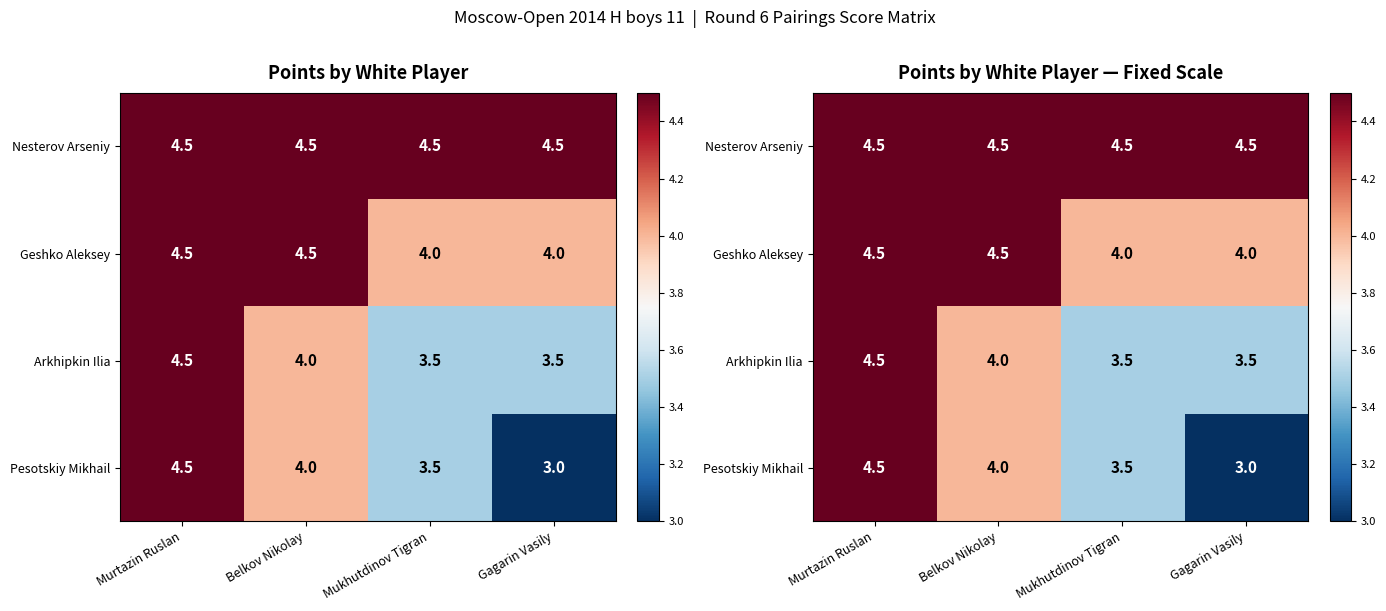

What is the difference between the maximum and minimum values in the Arkhipkin Ilia series?

1.0